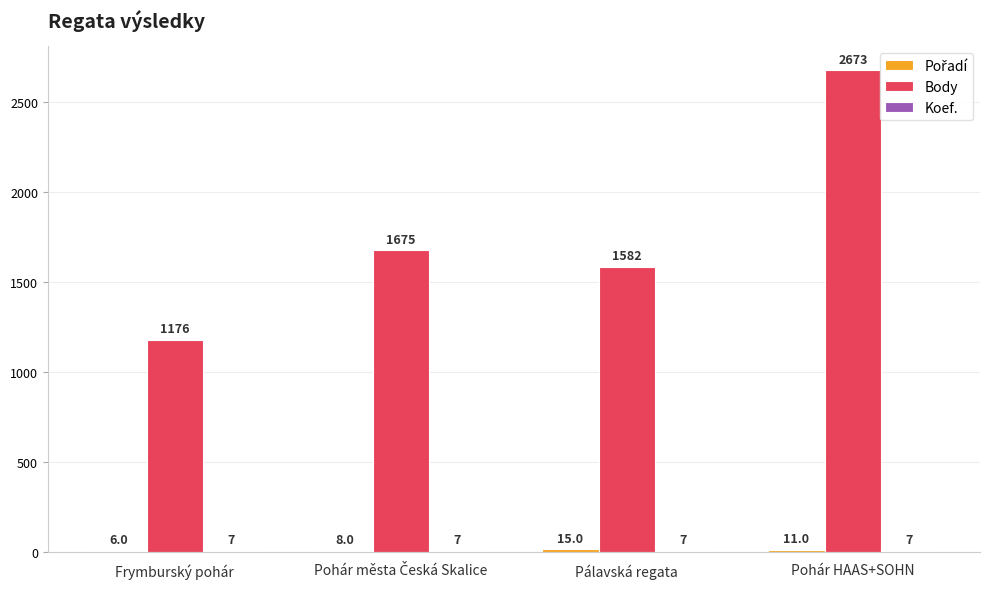

True or false: Body has a value of 925 at Pálavská regata.

False